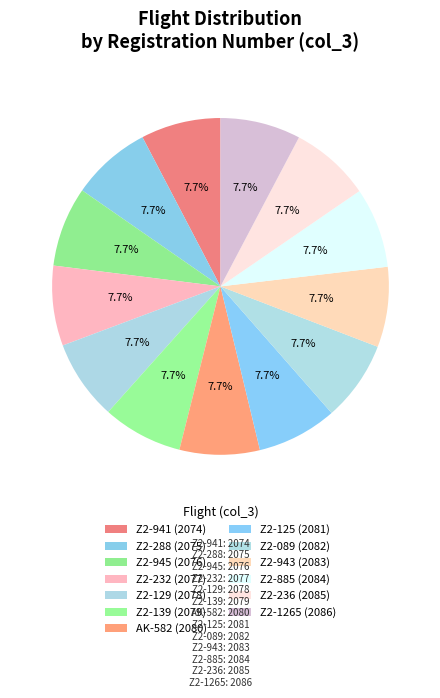

To the nearest percent, what percentage of the pie is Z2-945?

8%